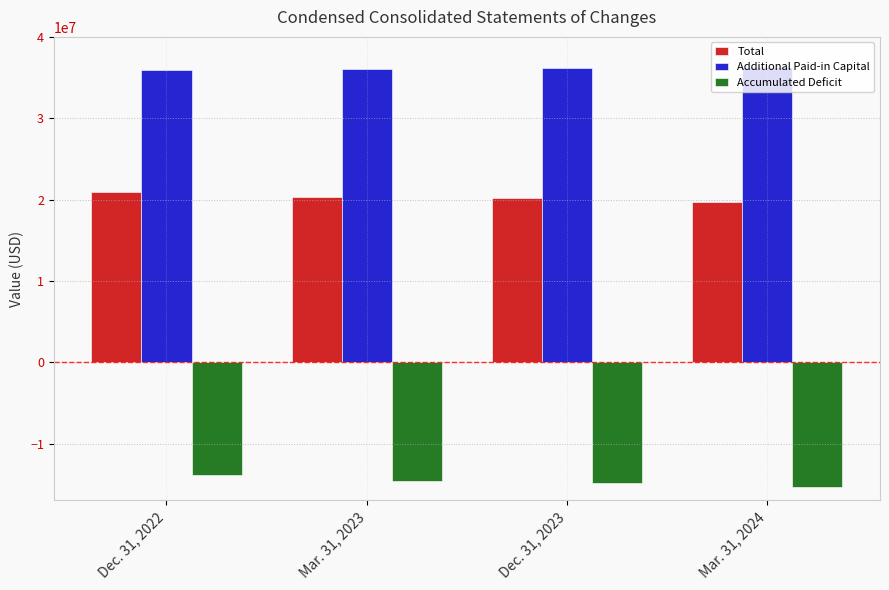

Rank the series by their average value, from highest to lowest.

Additional Paid-in Capital, Total, Accumulated Deficit